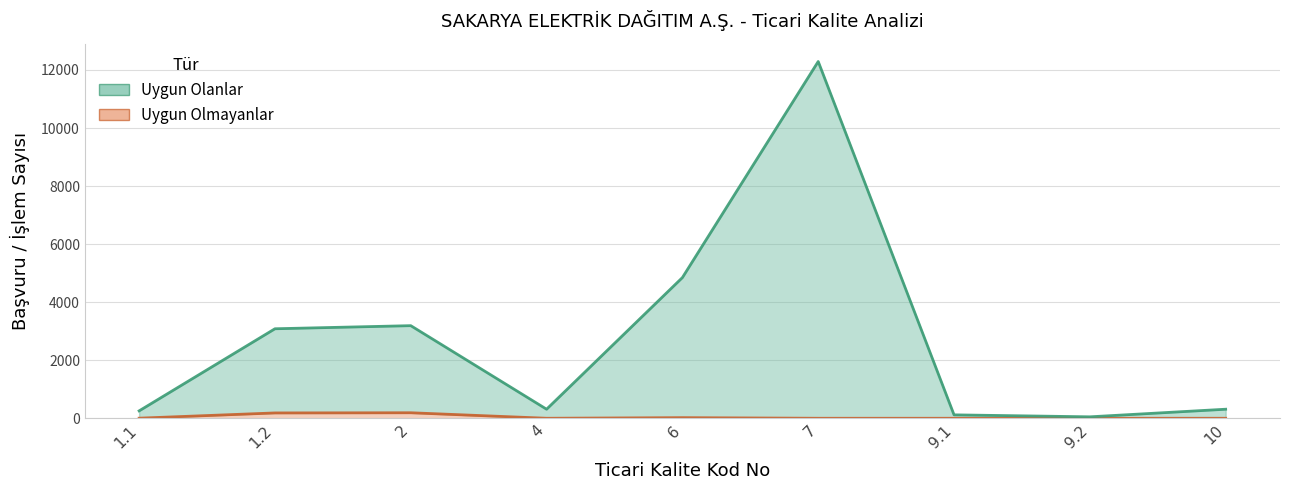

The Uygun Olmayanlar series shows 10 at 6. True or false?

False